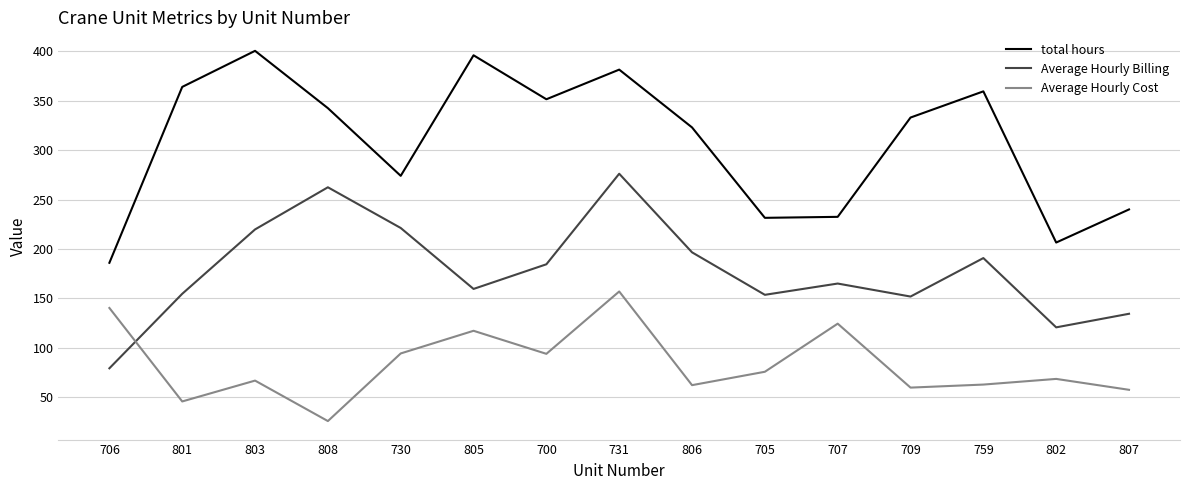

After their last crossing, which series has the higher values: Average Hourly Cost or Average Hourly Billing?

Average Hourly Billing